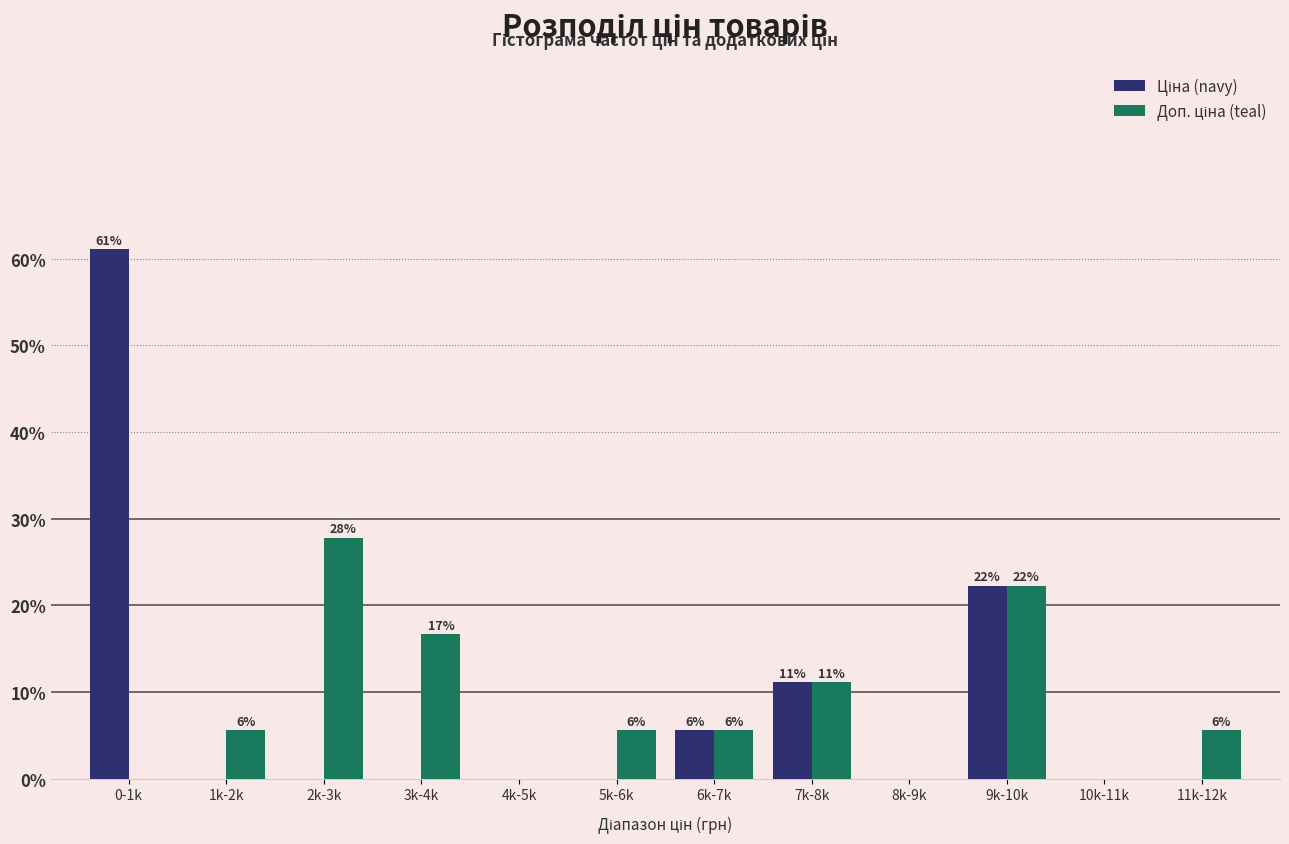

Does the chart contain stacked bars?

No